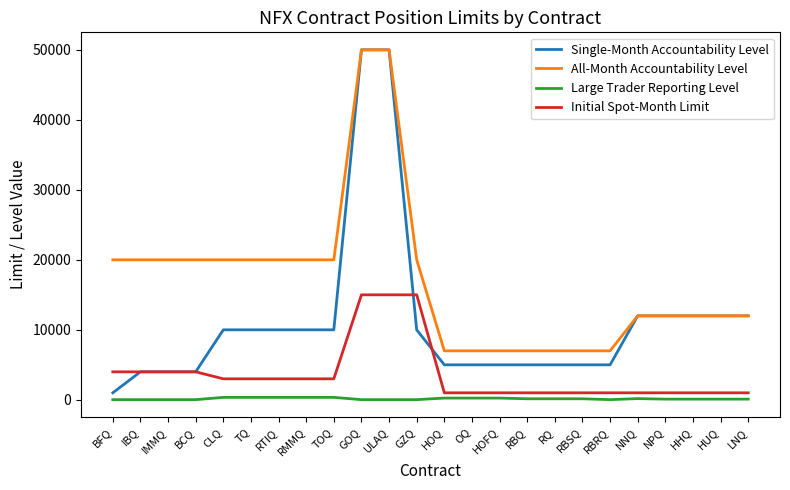

How many series are shown in this chart?

4